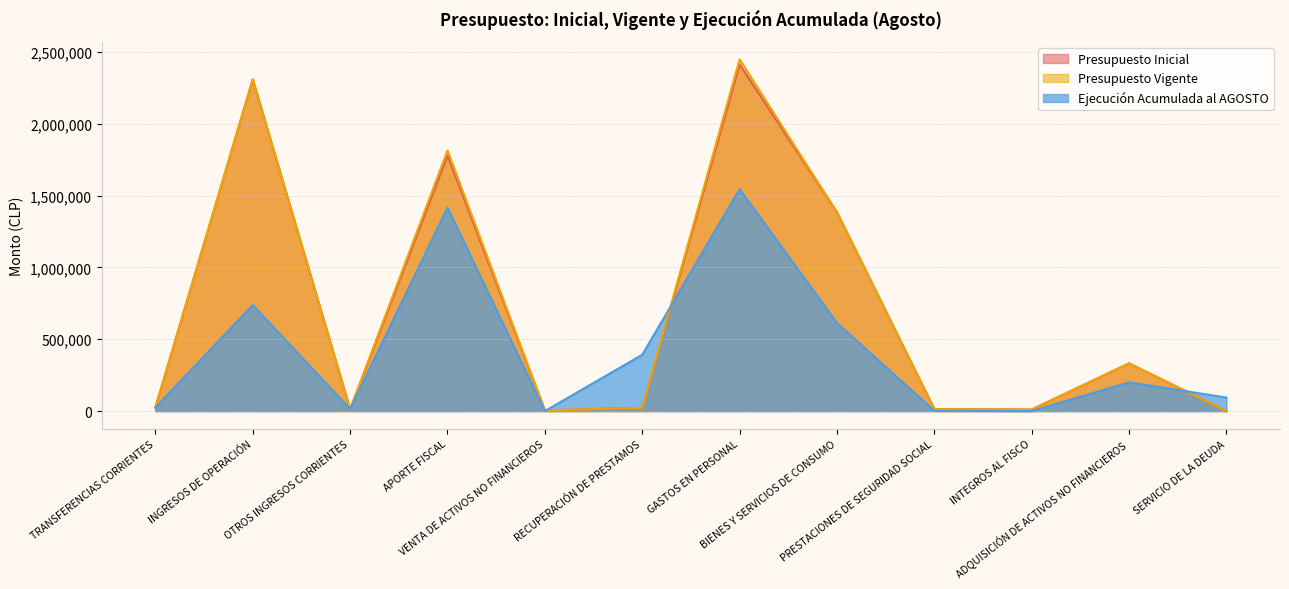

What is the label of the 10th point from the left?

INTEGROS AL FISCO